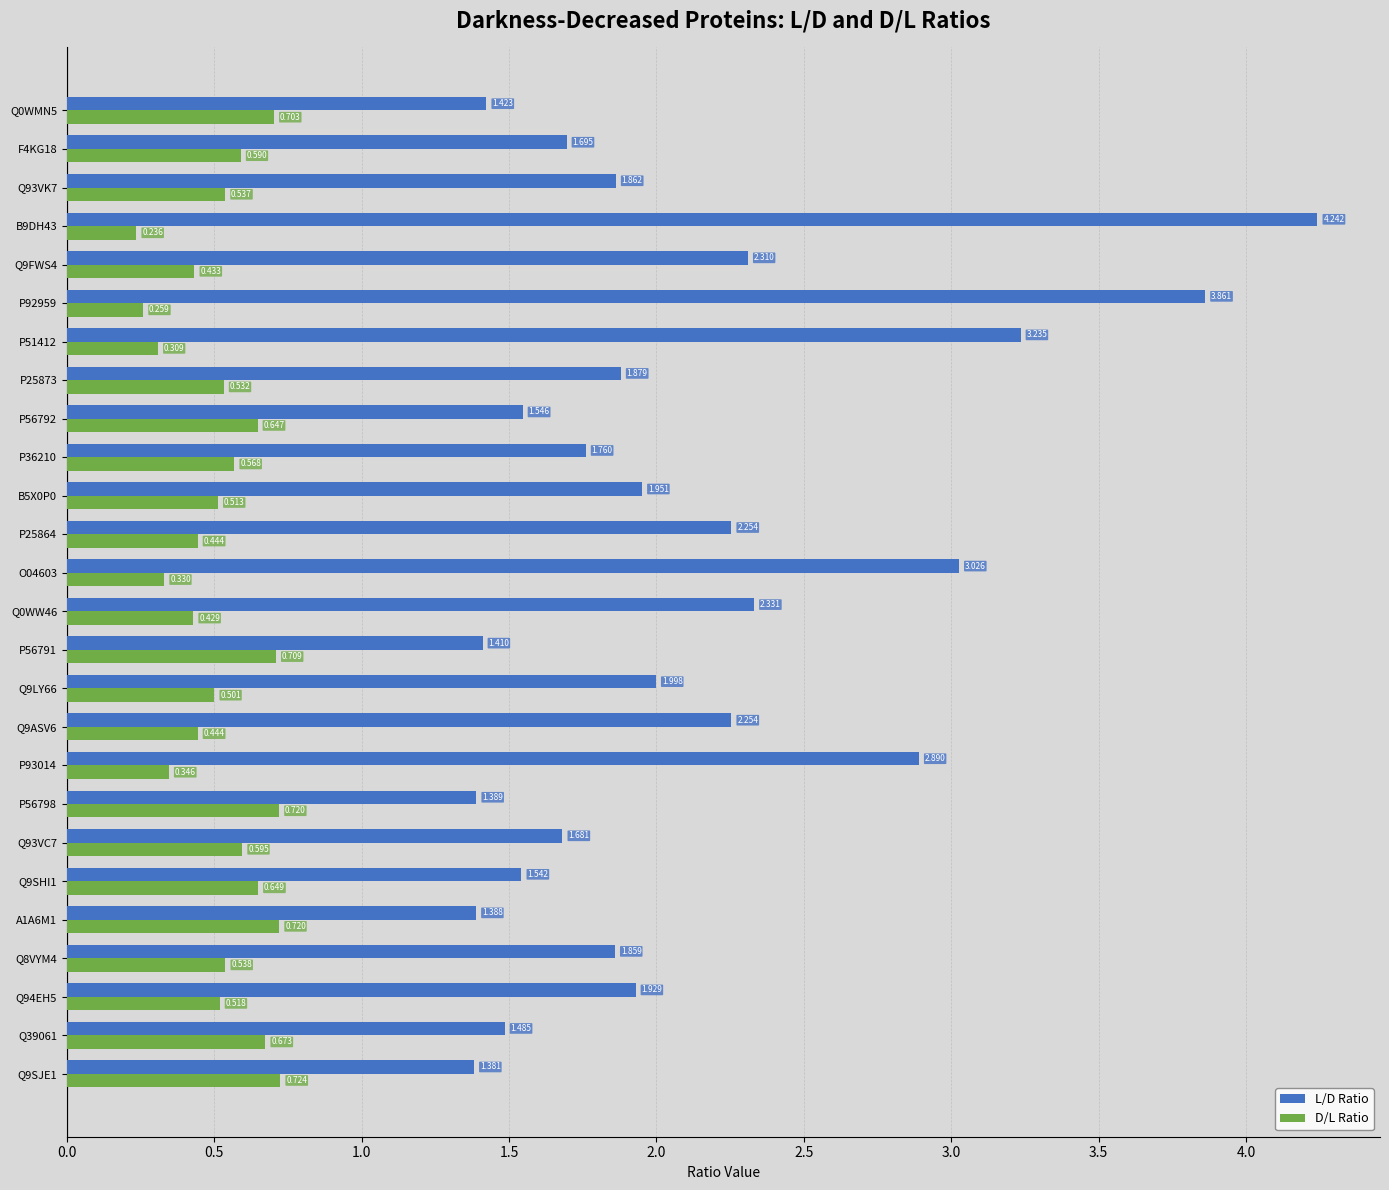

Is the value of D/L Ratio at Q9SJE1 greater than the value of L/D Ratio at A1A6M1?

No